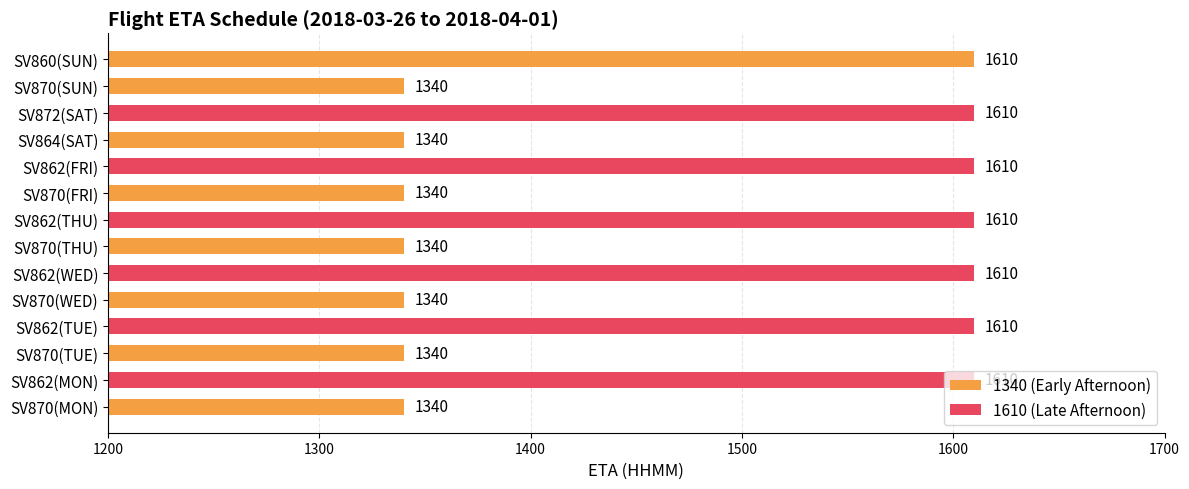

Approximately how many times larger is the value at SV870(MON) compared to SV862(MON)?

0.8